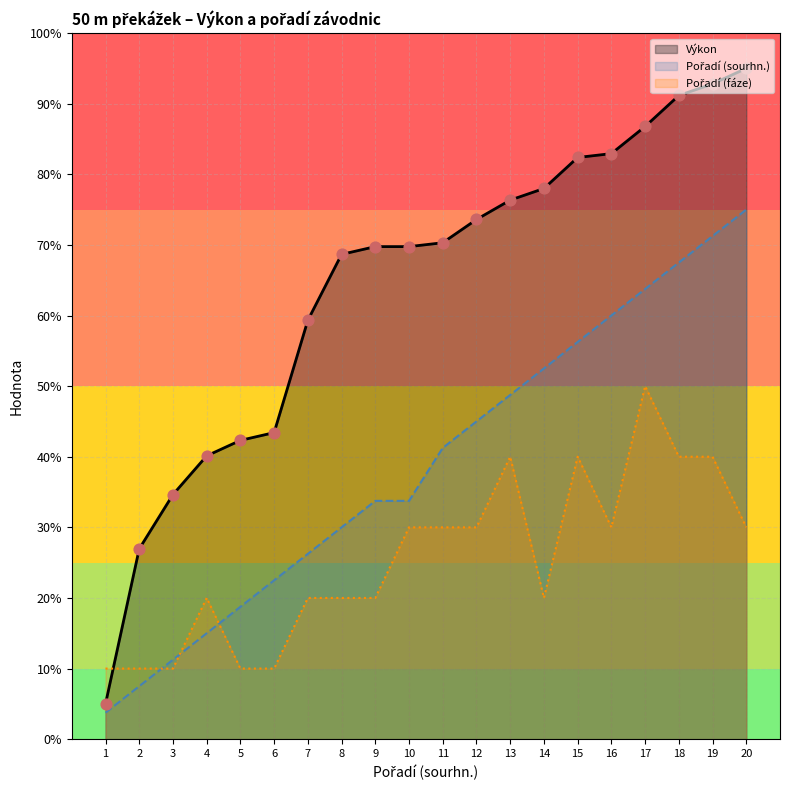

Is the value of Výkon at 13 greater than the value of Pořadí (fáze) at 5?

Yes